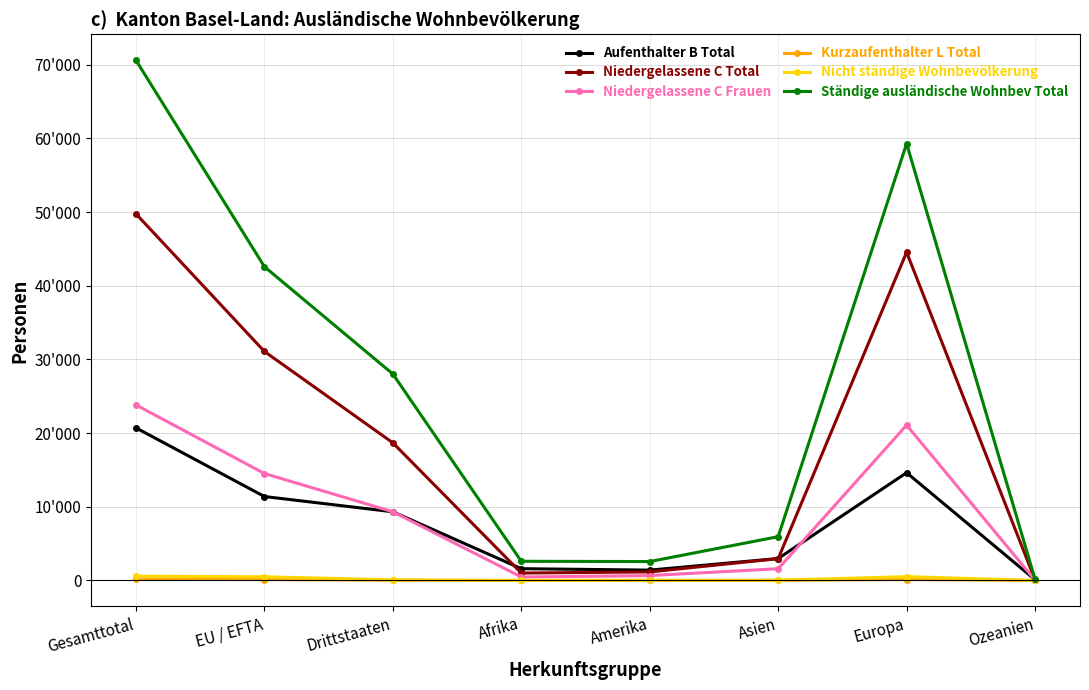

What is the lowest value of the Niedergelassene C Frauen series?

32